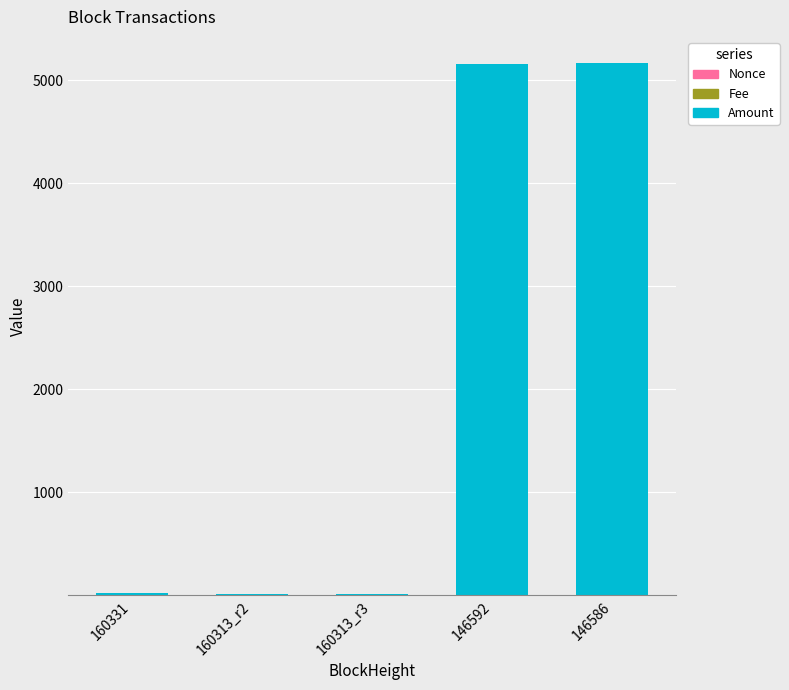

The value of Fee at 146592 is 0.0. True or false?

False